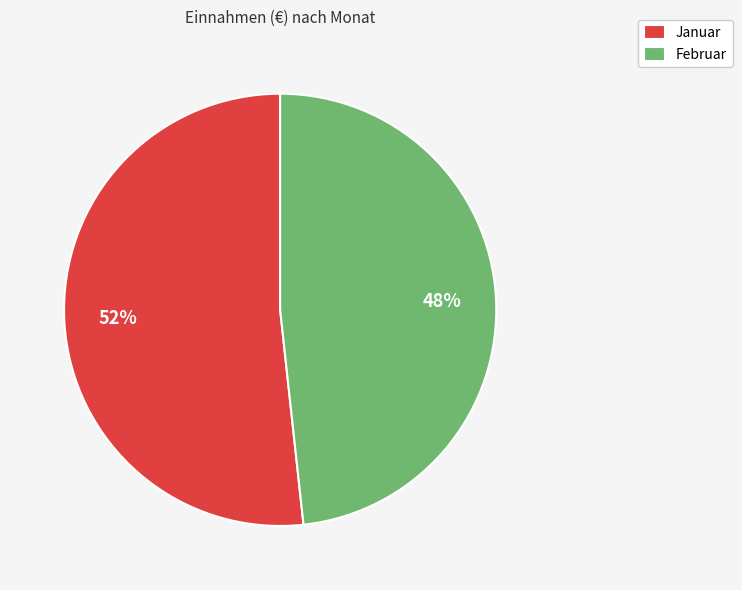

The Januar slice represents 52% of the pie. True or false?

True